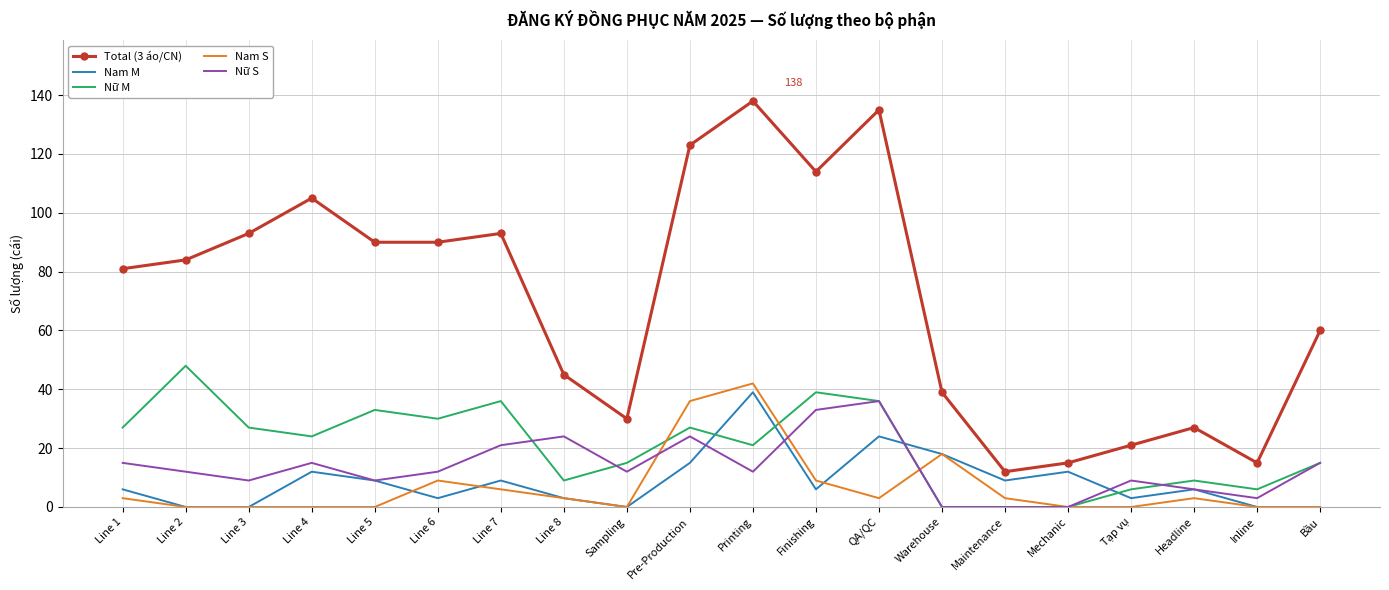

What is the spread (max minus min) of values at Line 4?

105